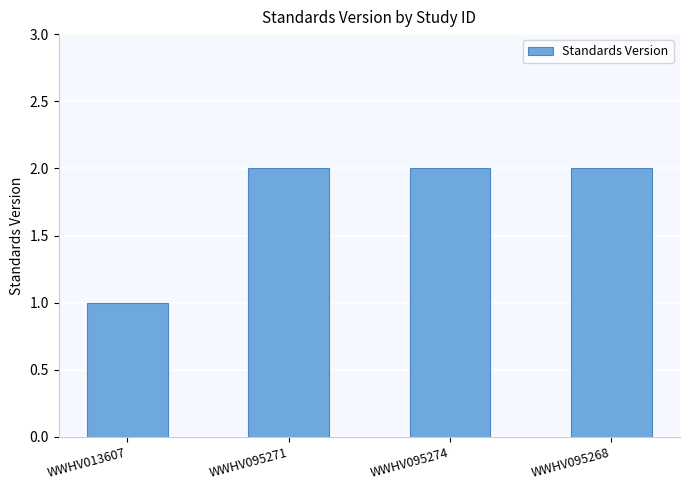

Count the number of data series in this chart.

1